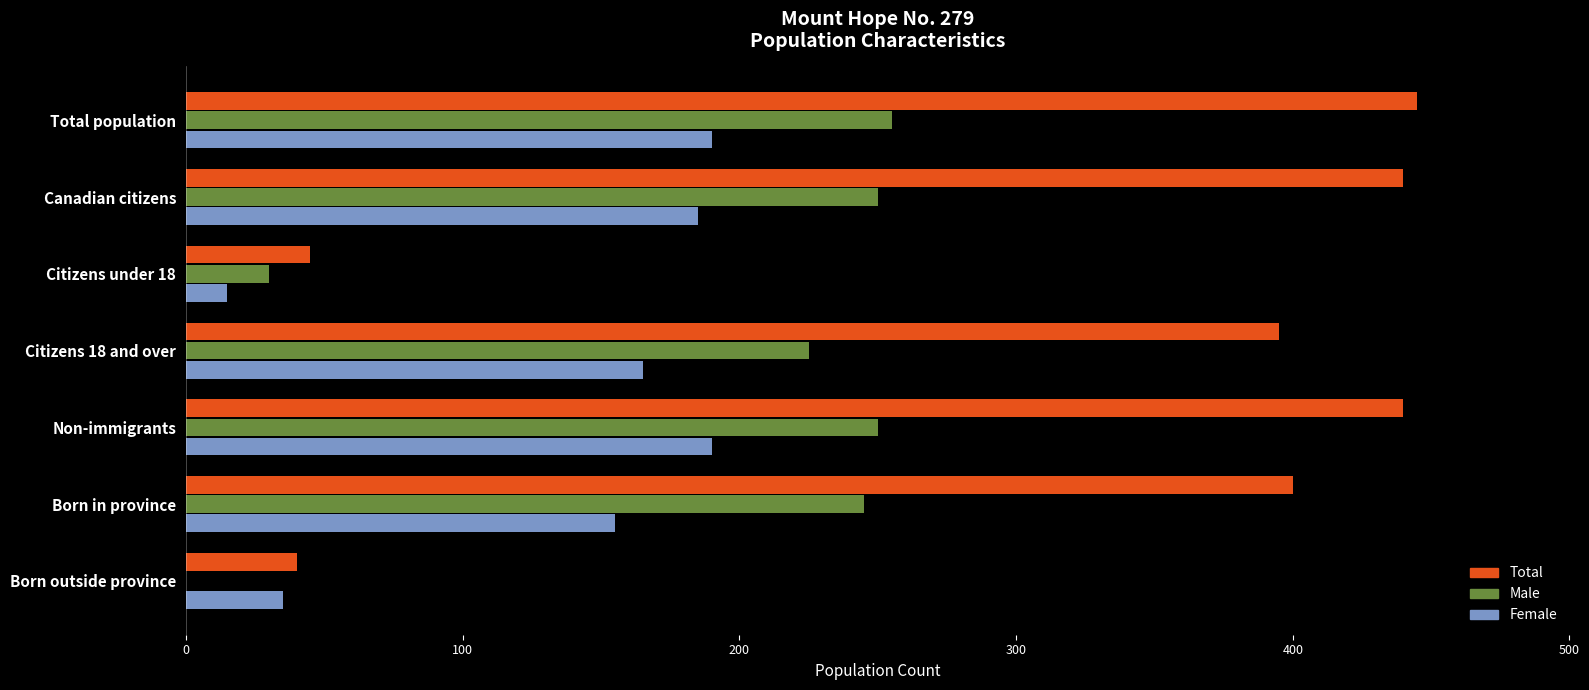

What is the highest value of the Female series?

190